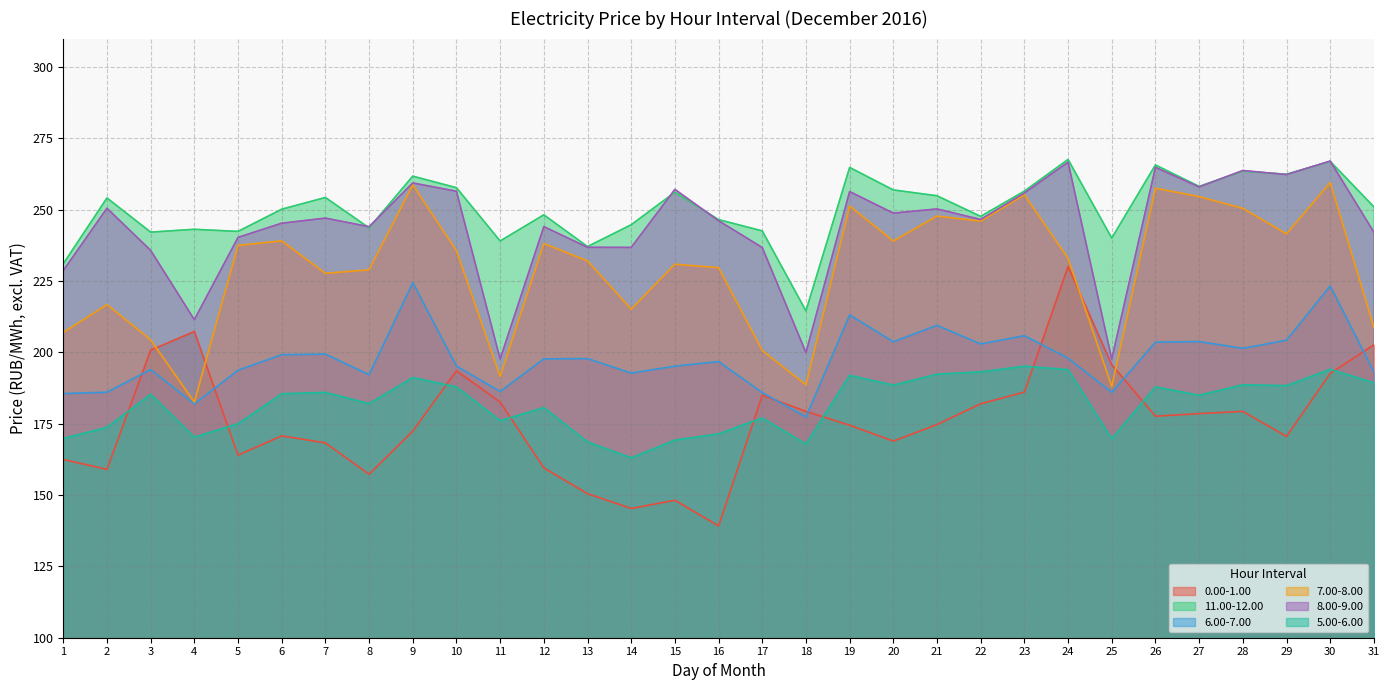

Reading left to right, extract all data points from this chart.

0.00-1.00: 1=162.5	2=159.0	3=200.8	4=207.3	5=164.0	6=170.8	7=168.3	8=157.3	9=172.4	10=193.6	11=182.6	12=159.5	13=150.5	14=145.3	15=148.2	16=139.2	17=185.0	18=179.3	19=174.5	20=168.9	21=174.7	22=182.0	23=186.1	24=230.1	25=195.7	26=177.6	27=178.6	28=179.3	29=170.5	30=192.7	31=202.7
11.00-12.00: 1=231.1	2=254.1	3=242.2	4=243.2	5=242.4	6=250.2	7=254.3	8=243.6	9=261.8	10=257.7	11=239.1	12=248.2	13=237.1	14=244.7	15=256.1	16=246.5	17=242.6	18=214.5	19=264.8	20=256.9	21=254.9	22=247.7	23=256.5	24=267.6	25=240.1	26=265.7	27=258.2	28=263.5	29=262.4	30=267.0	31=251.0
6.00-7.00: 1=185.6	2=186.1	3=194.0	4=181.9	5=193.8	6=199.2	7=199.4	8=192.2	9=224.4	10=195.2	11=186.3	12=197.7	13=197.8	14=192.7	15=195.2	16=196.8	17=185.9	18=177.4	19=213.1	20=203.7	21=209.5	22=203.0	23=205.9	24=198.0	25=186.0	26=203.6	27=203.8	28=201.4	29=204.3	30=223.3	31=193.2
7.00-8.00: 1=207.0	2=216.7	3=204.4	4=182.6	5=237.5	6=239.1	7=227.7	8=228.9	9=258.7	10=235.6	11=191.6	12=238.1	13=232.1	14=215.1	15=230.9	16=229.7	17=200.6	18=188.6	19=251.3	20=239.0	21=247.8	22=246.0	23=255.2	24=233.0	25=188.0	26=257.6	27=254.6	28=250.5	29=241.5	30=259.5	31=208.8
8.00-9.00: 1=228.7	2=250.5	3=235.8	4=211.5	5=240.3	6=245.3	7=247.1	8=244.1	9=259.4	10=256.5	11=197.7	12=244.1	13=236.8	14=236.8	15=257.1	16=246.2	17=236.8	18=199.9	19=256.4	20=248.8	21=250.3	22=246.6	23=255.9	24=266.7	25=197.7	26=264.9	27=258.0	28=263.8	29=262.3	30=267.1	31=242.1
5.00-6.00: 1=169.9	2=173.8	3=185.3	4=170.3	5=175.0	6=185.5	7=186.0	8=182.1	9=191.2	10=187.9	11=176.1	12=180.7	13=168.7	14=163.1	15=169.3	16=171.5	17=177.0	18=167.9	19=192.0	20=188.5	21=192.4	22=193.2	23=195.2	24=194.0	25=169.8	26=187.9	27=185.0	28=188.7	29=188.4	30=194.1	31=189.4